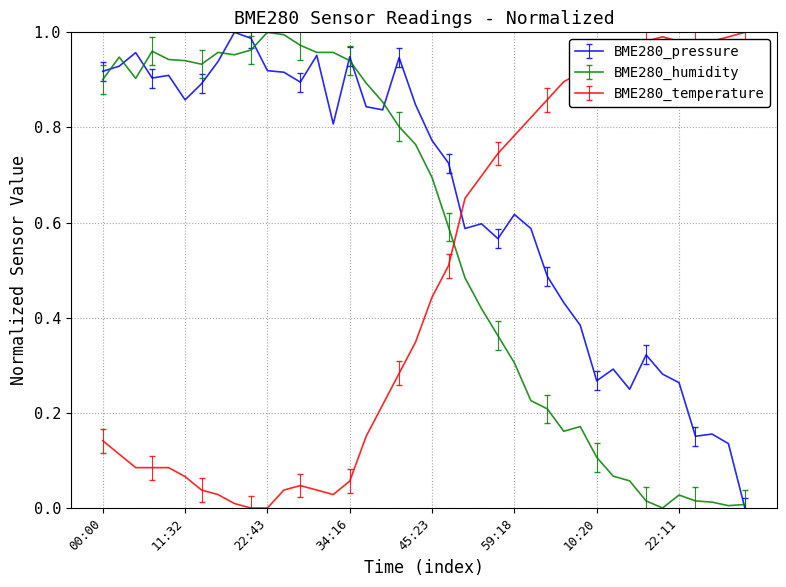

Which series has the largest total across all categories?

BME280_pressure